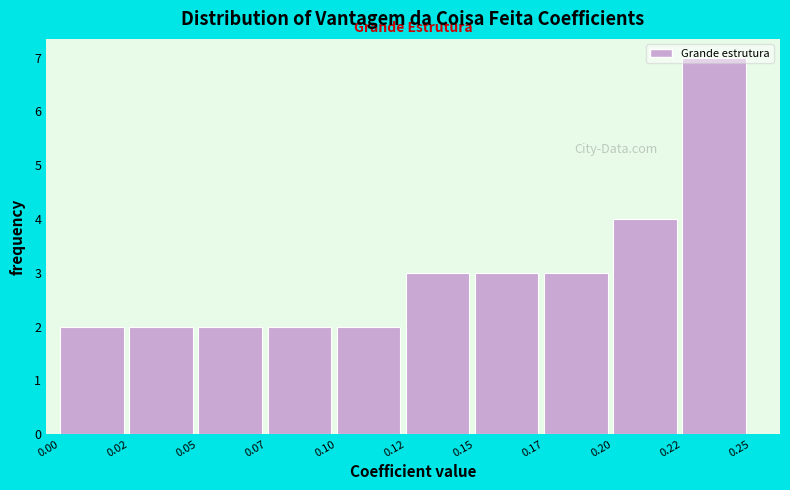

The value at 0.02 is 2. True or false?

True